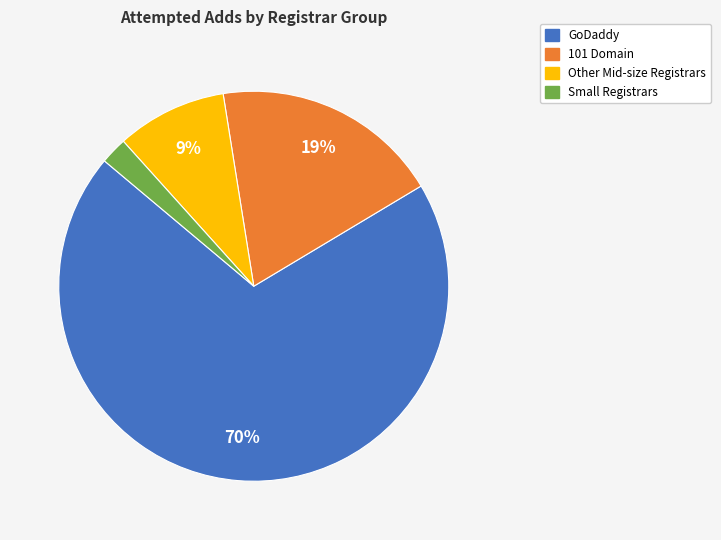

Does any single category account for the majority?

Yes